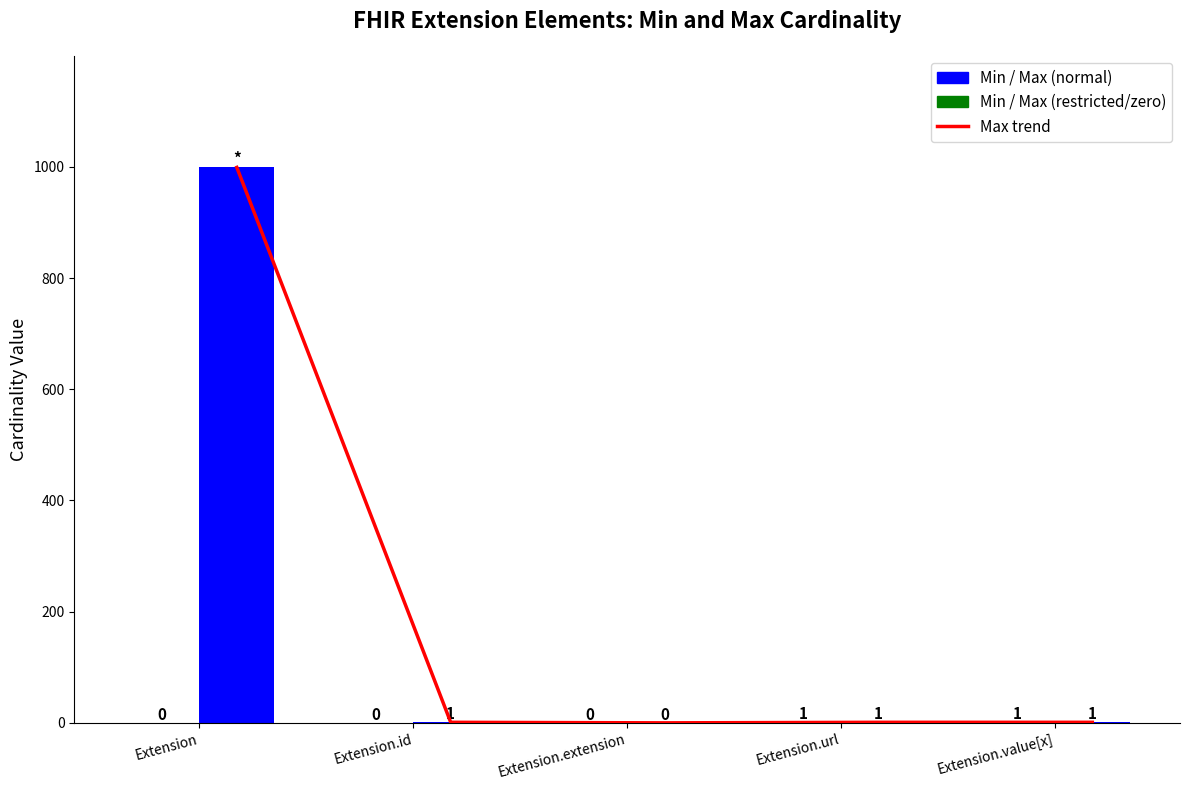

What is the maximum value shown in the chart?

999